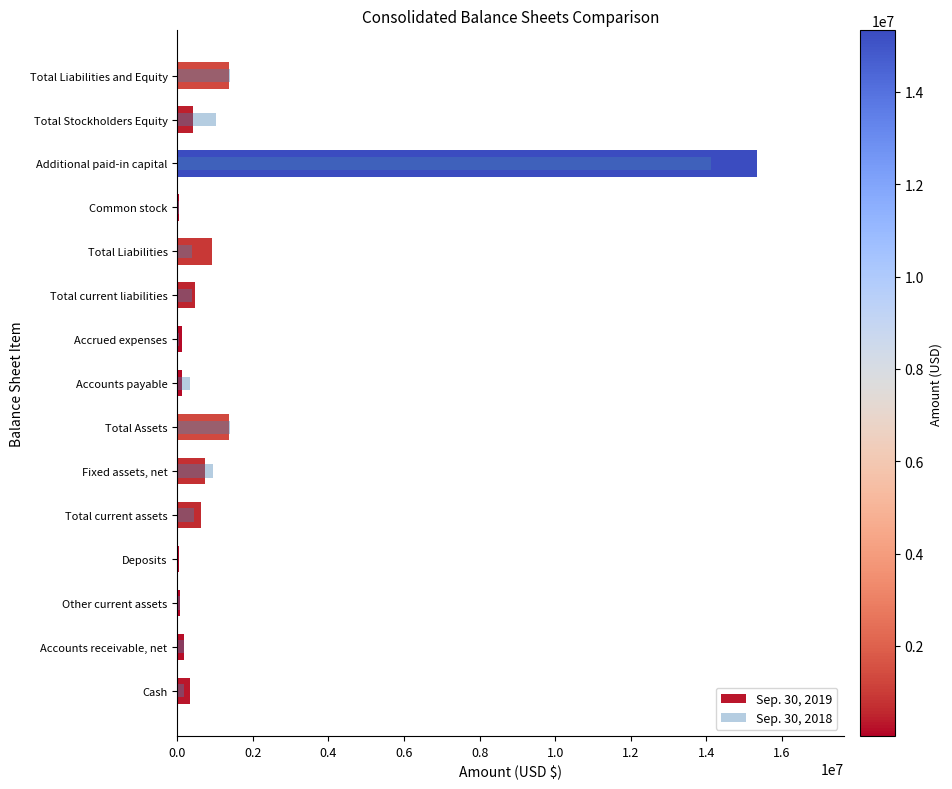

Reading left to right, what are all the values shown in this chart?

Sep. 30, 2019: 323739	179256	74620	51704	629319	726614	1355933	136612	134881	471493	930067	48361	15331839	425866	1355933
Sep. 30, 2018: 176027	167734	72690	25647	442098	957108	1399206	325864	58238	384627	384627	42245	14121236	1014579	1399206